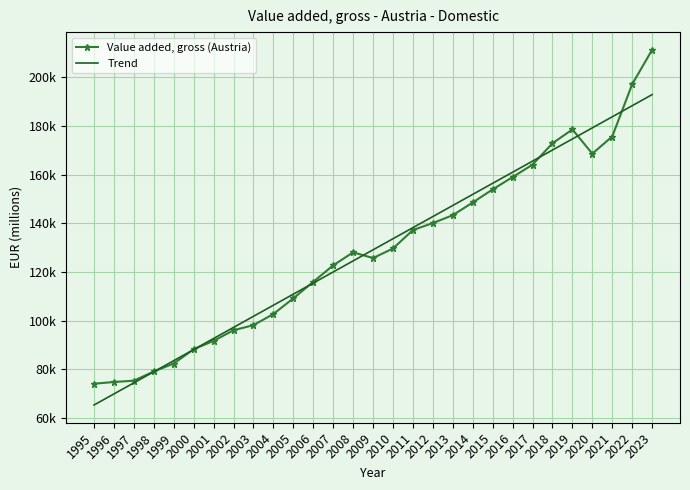

The value of Value added, gross (Austria) at 2004 is 102752.3. True or false?

True